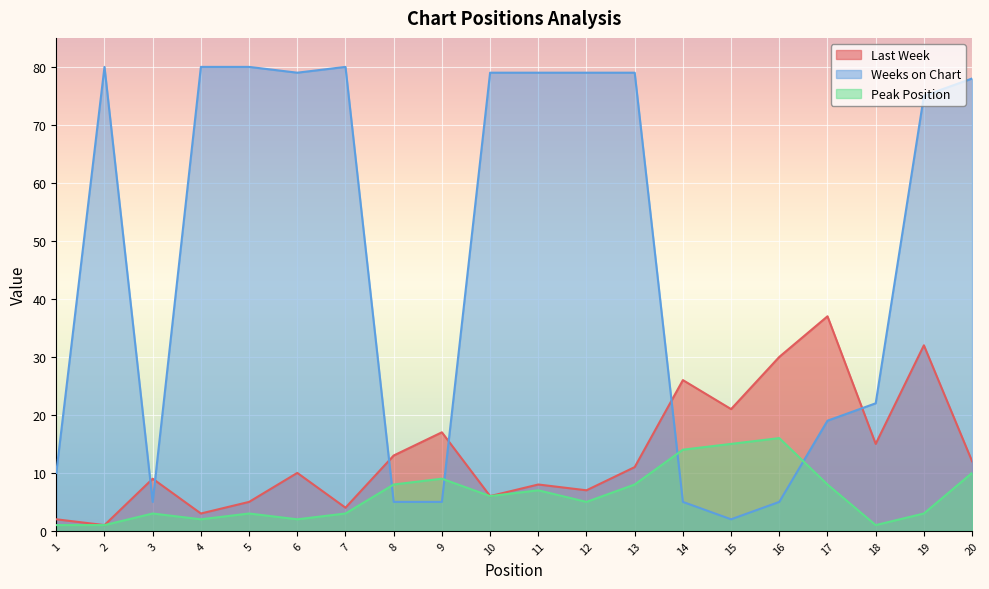

How many lines are shown in the chart?

3